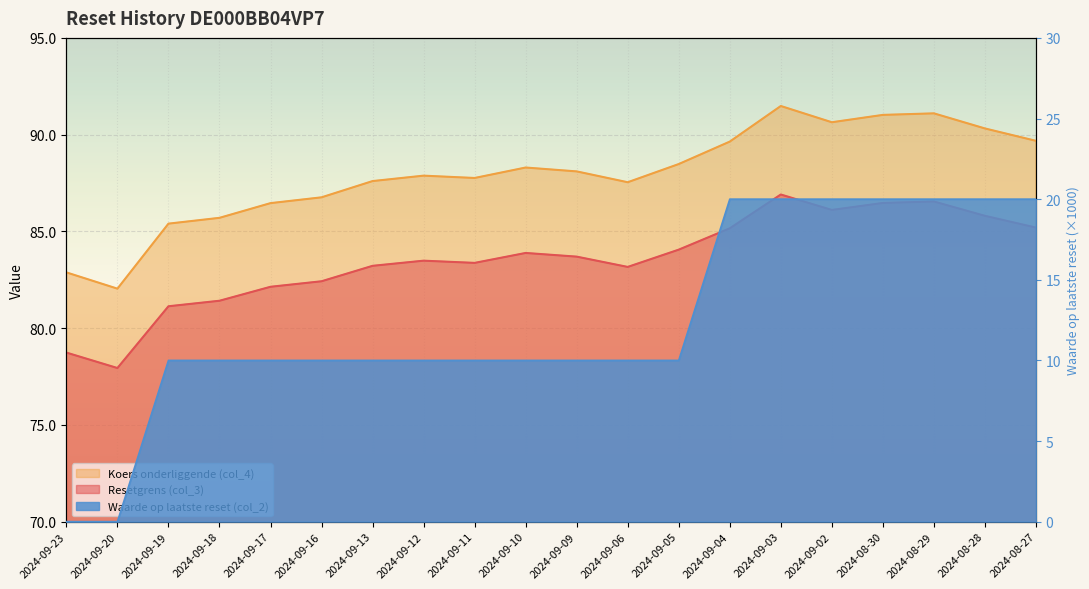

At which label is Koers onderliggende (col_4) closest to 86?

2024-09-18